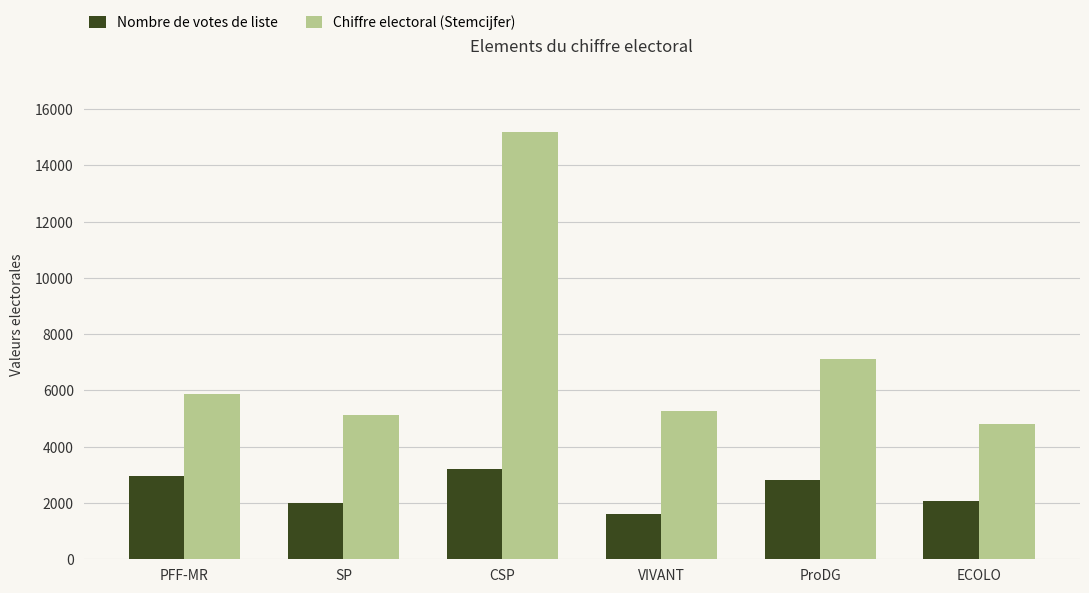

What are all the series names shown in the legend?

Nombre de votes de liste, Chiffre electoral (Stemcijfer)